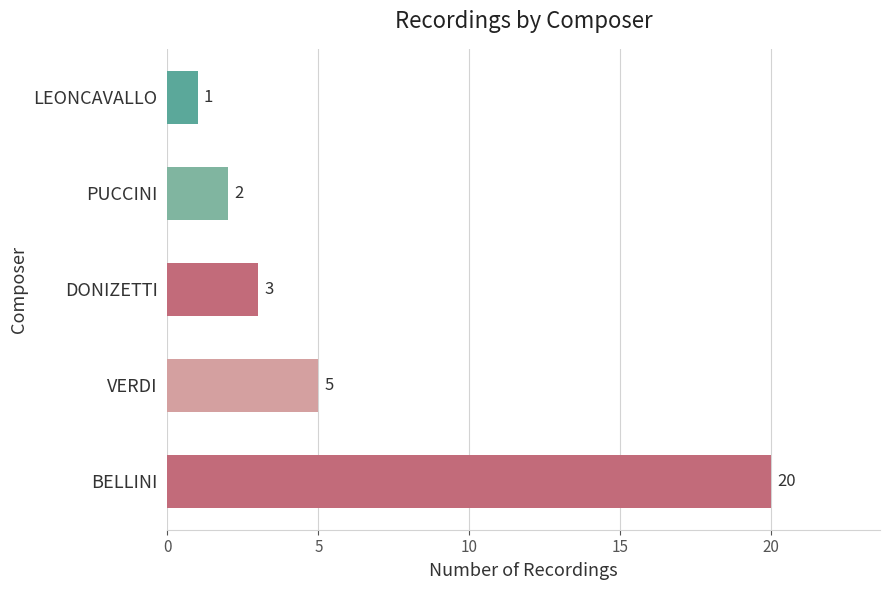

Reading top to bottom, list all the values displayed in this chart.

LEONCAVALLO=1	PUCCINI=2	DONIZETTI=3	VERDI=5	BELLINI=20